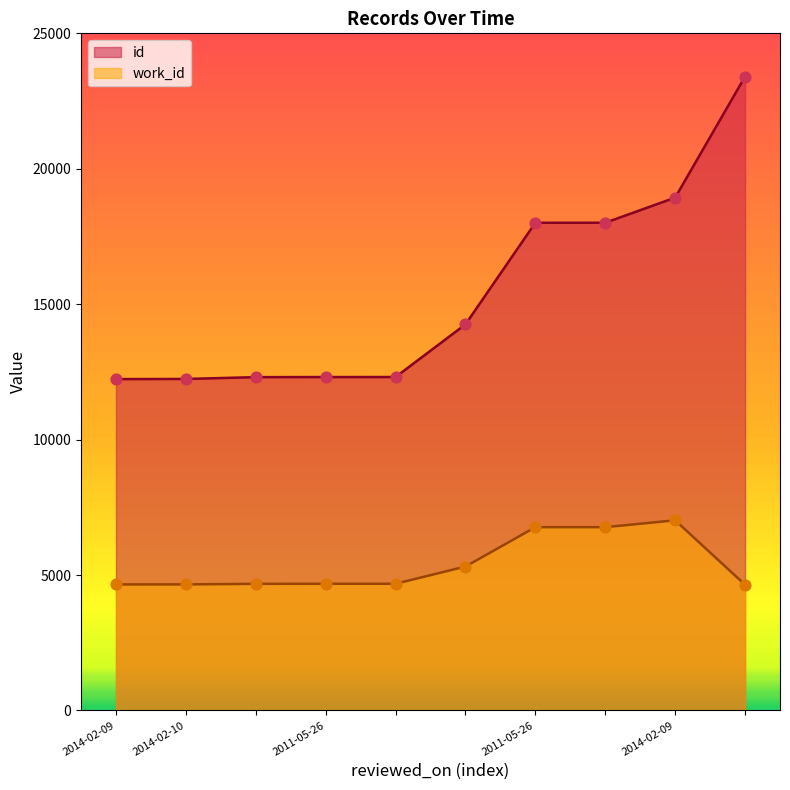

Which series contains the highest Y value?

id